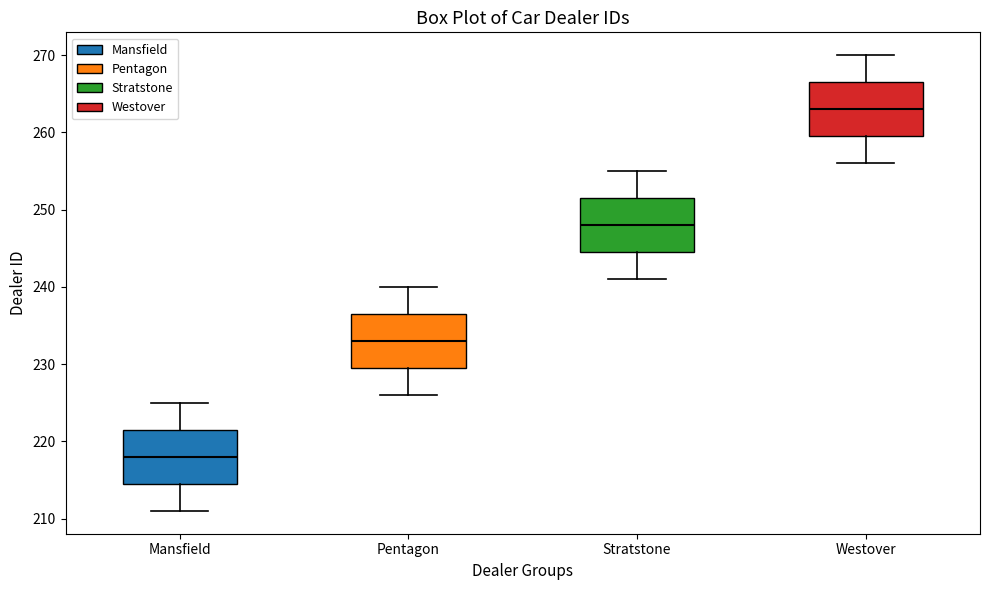

Where does the lower whisker of the box for Westover end on the y-axis? The values are not printed on the chart, so give them approximately, as read against the axis.

256